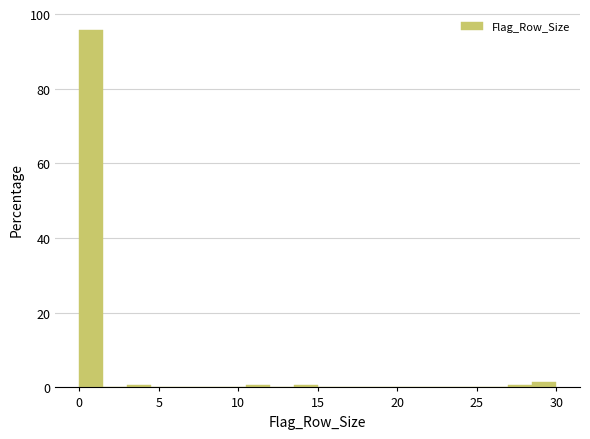

Around what value on the x-axis is the tallest bar? Give the approximate position of its centre, as read against the axis.

1.0